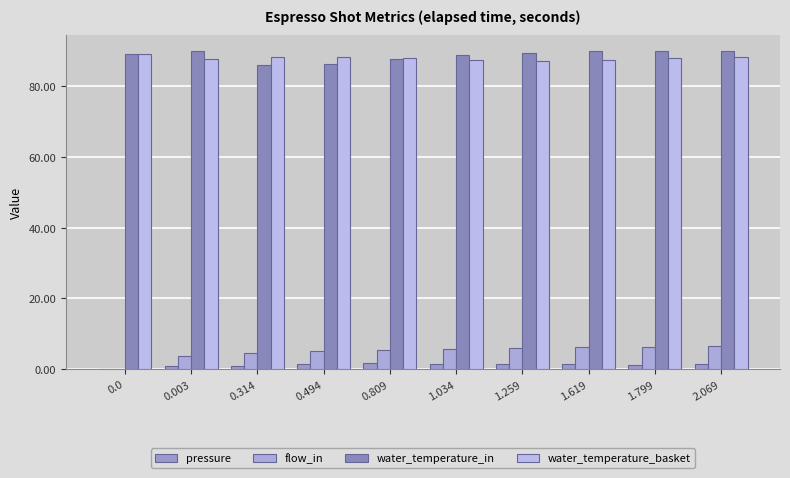

How many groups of bars are there?

10